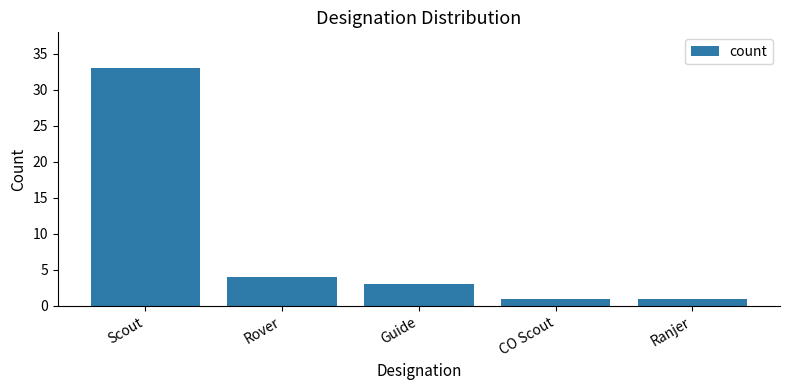

What is the label of the 3rd bar from the left?

Guide